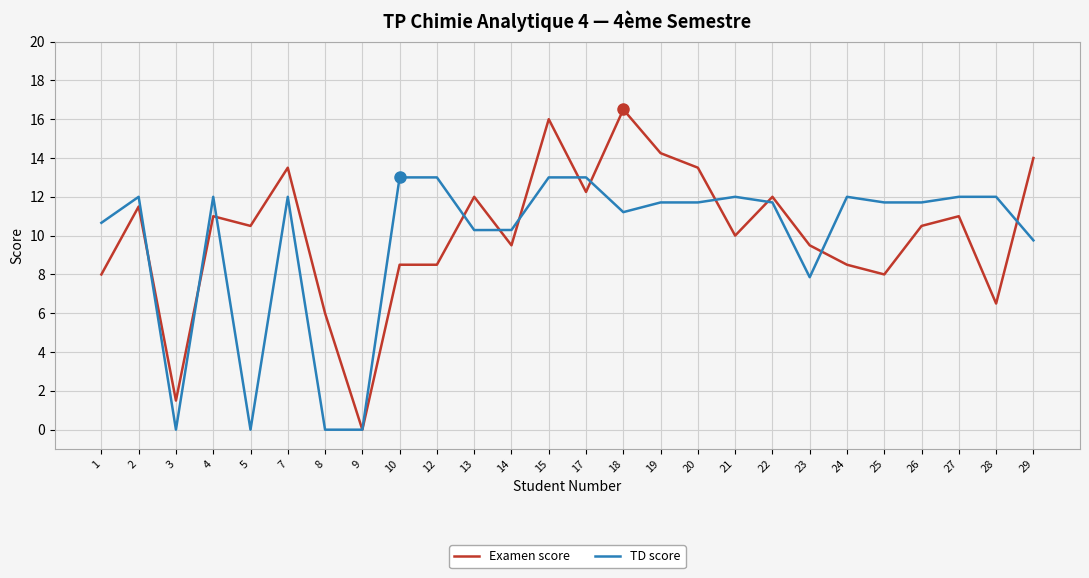

Is the value of Examen score at 29 greater than the value of TD score at 21?

Yes